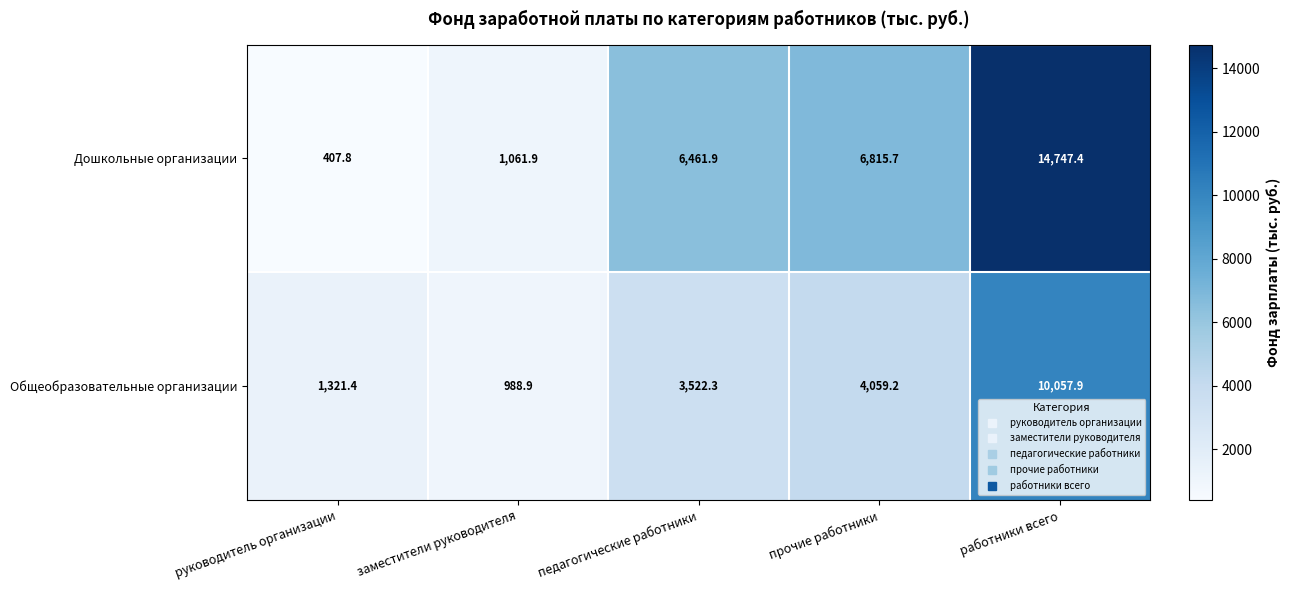

The value of Дошкольные организации at прочие работники is 10473.5. True or false?

False